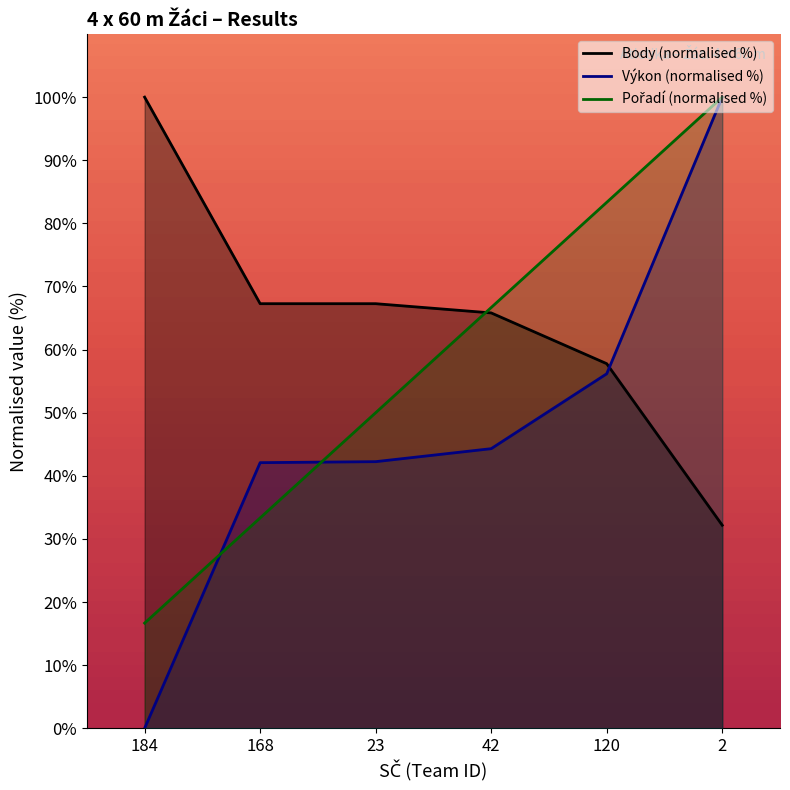

What is the difference between the second highest and second lowest values in the Body (normalised %) series?

9.5